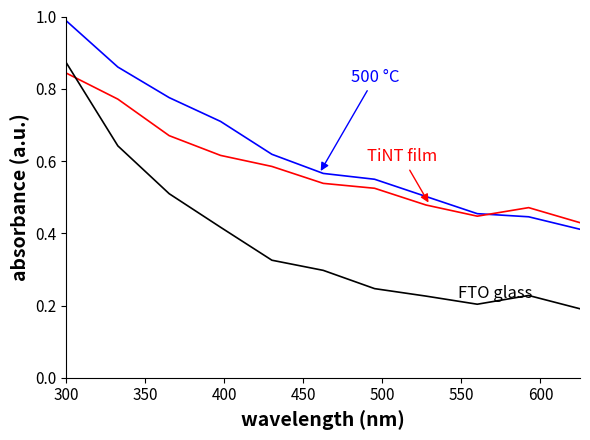

What is the minimum value shown in the chart?

0.2